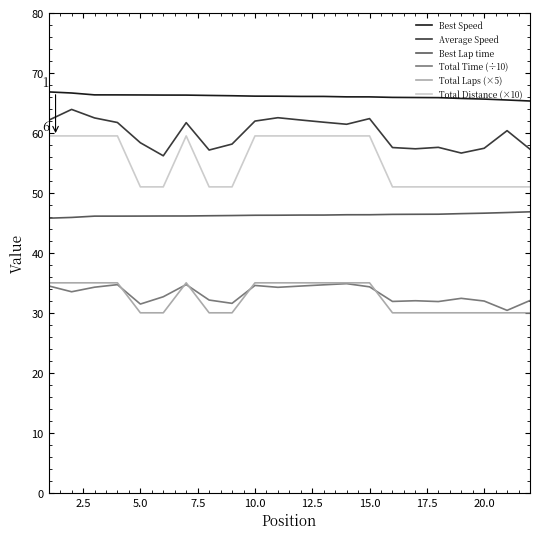

Which series has the widest spread of values?

Total Distance (×10)